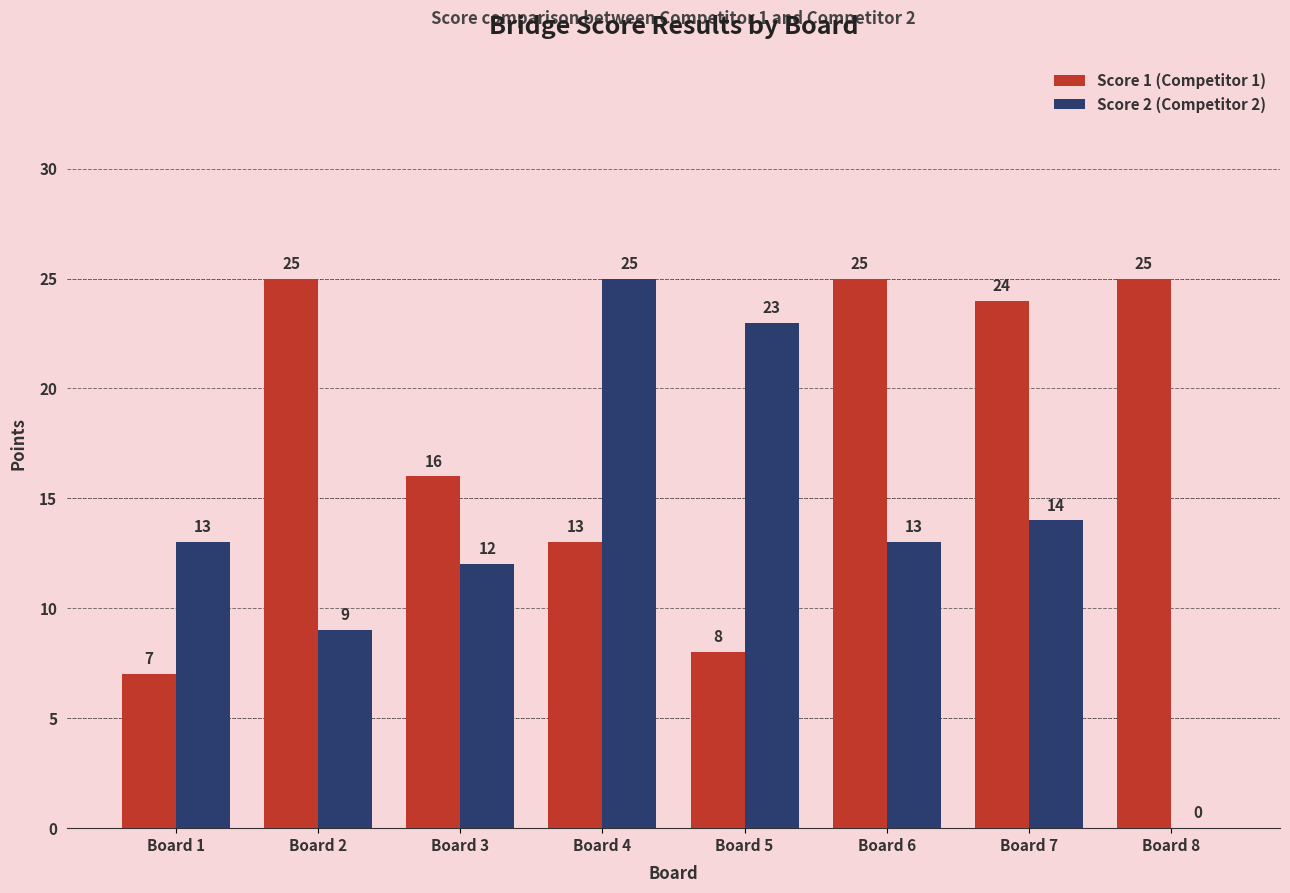

What is the total value across all series at Board 4?

38